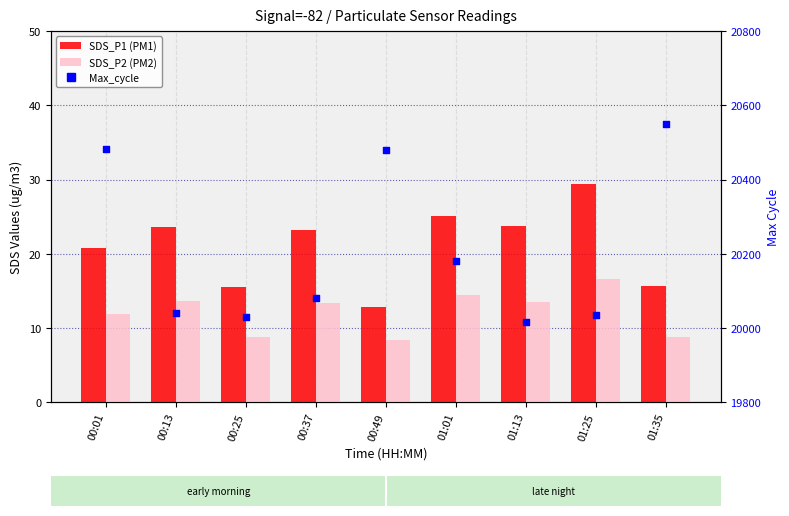

Which series contains the lowest Y value?

SDS_P2